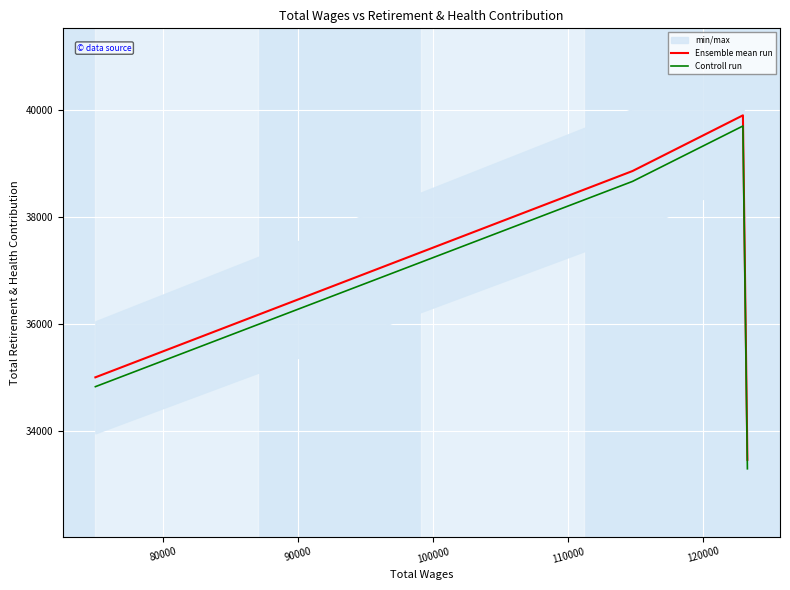

True or false: Controll run and Ensemble mean run cross at least once.

False